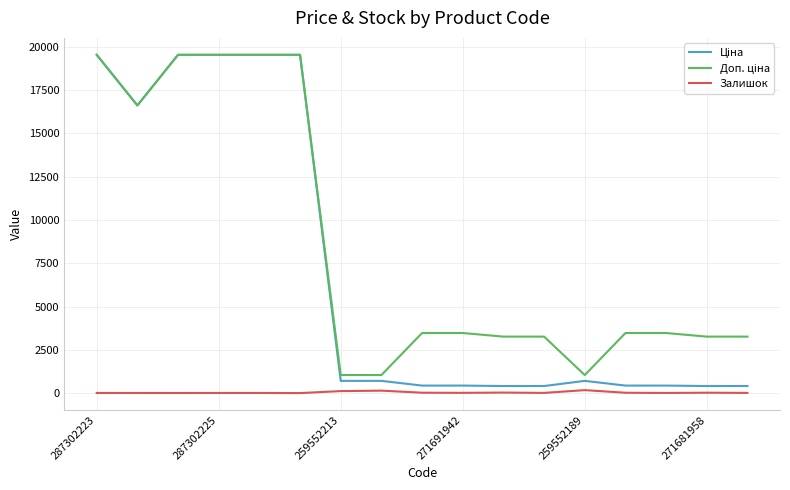

What is the maximum value shown in the chart?

19542.7